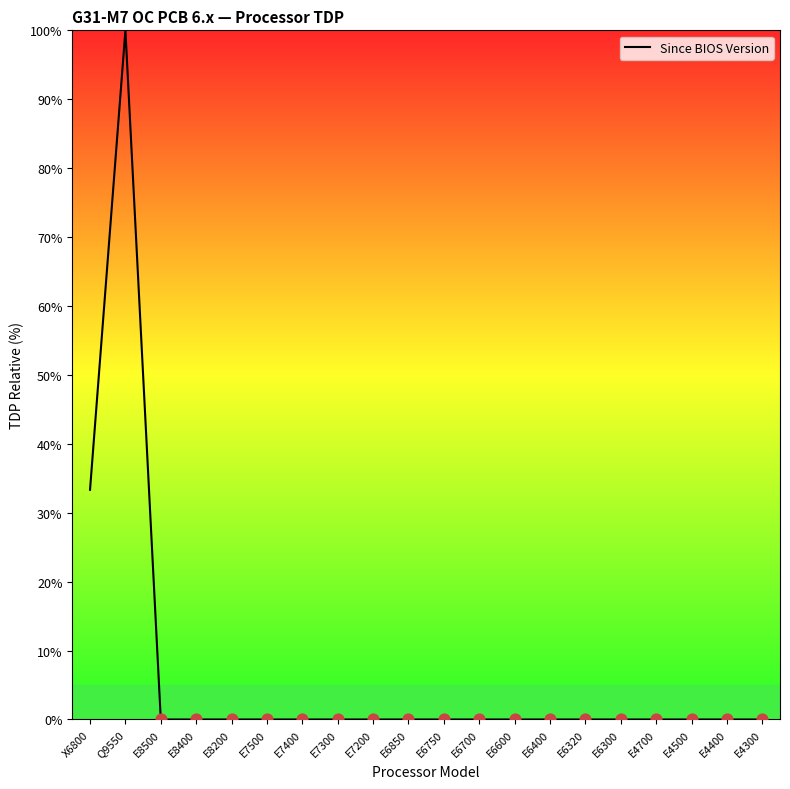

What is the change in value from Q9550 to E7400?

-100.0